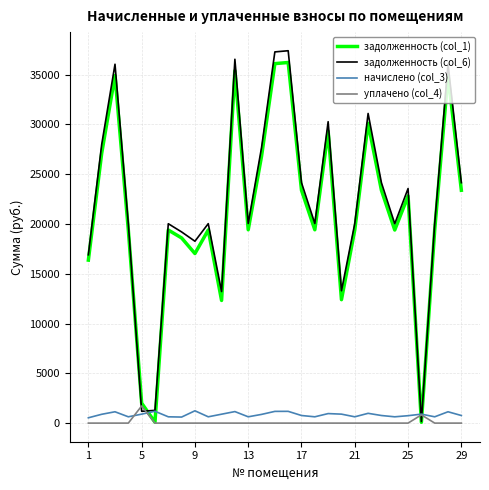

What is the highest value of the начислено (col_3) series?

1236.9